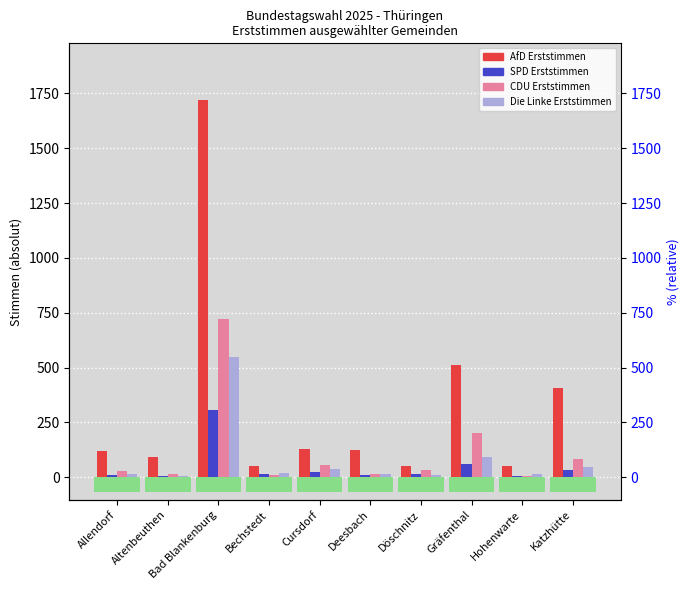

At which category does the chart reach its peak across all series?

Bad Blankenburg